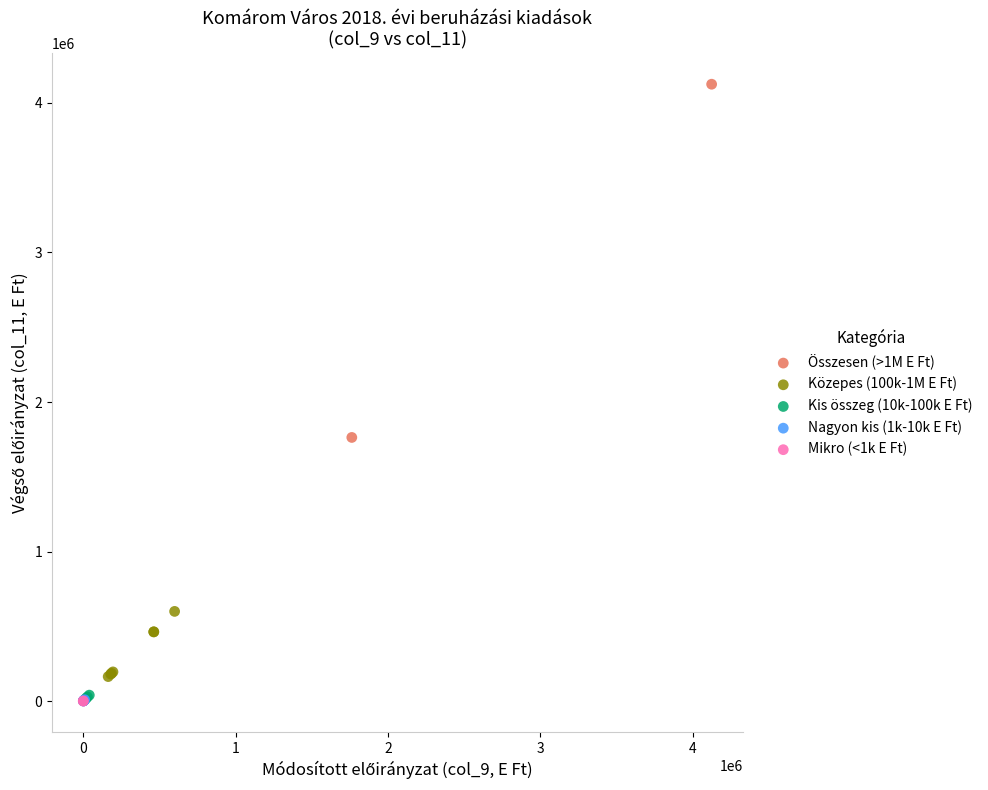

What are all the series names shown in the legend?

Összesen (>1M E Ft), Közepes (100k-1M E Ft), Kis összeg (10k-100k E Ft), Nagyon kis (1k-10k E Ft), Mikro (<1k E Ft)